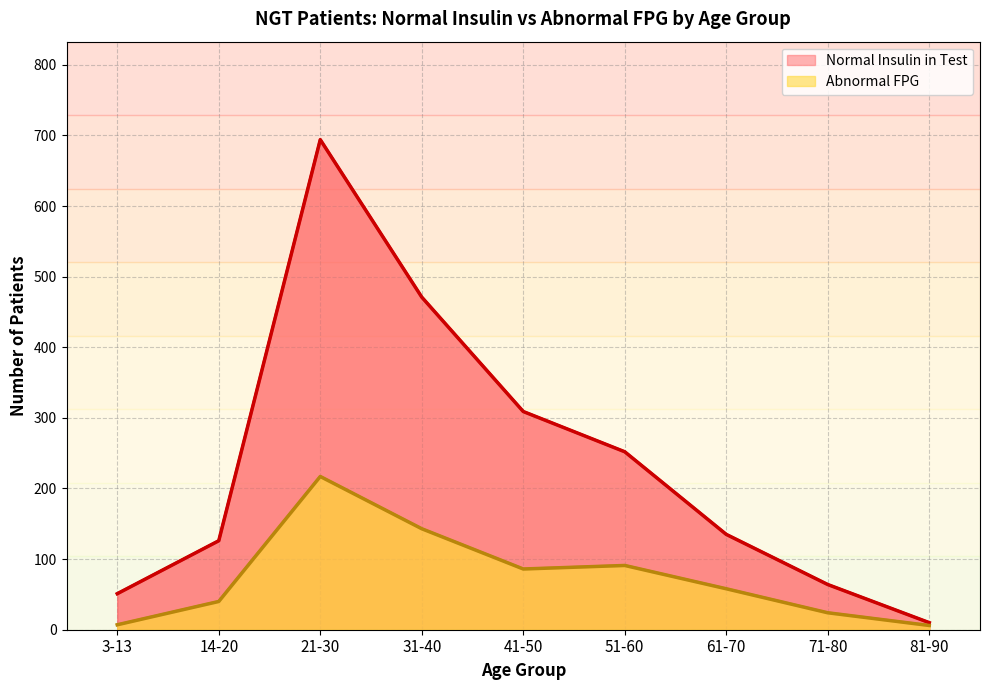

What are all the series names shown in the legend?

Normal Insulin in Test, Abnormal FPG